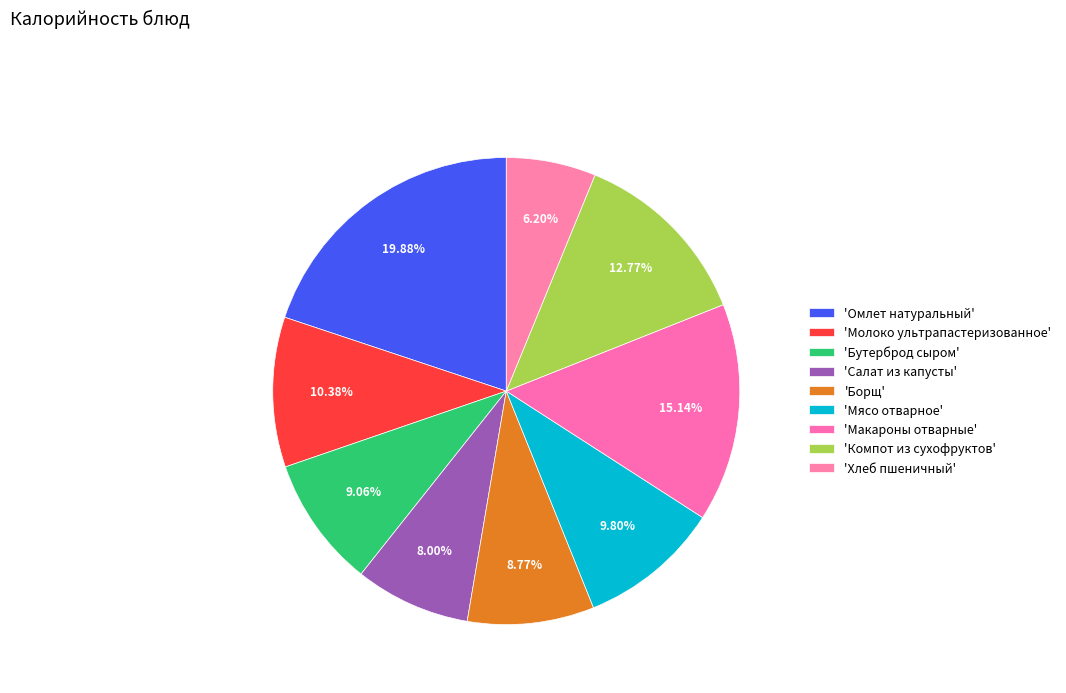

Is there any slice that represents more than half of the pie?

No